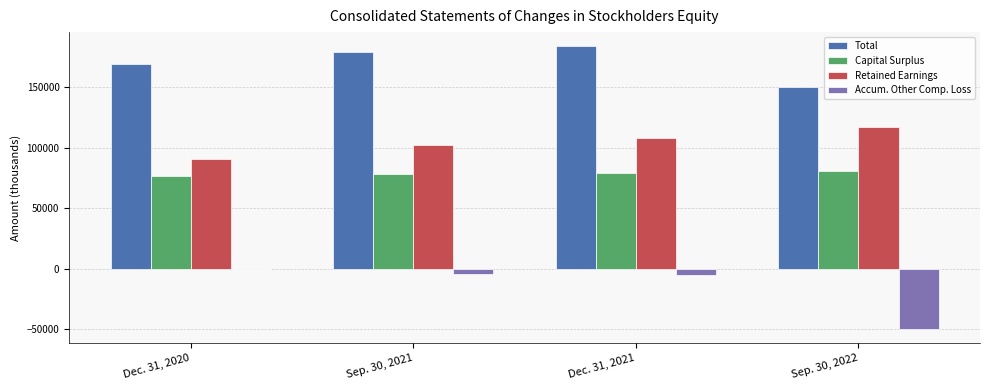

Which series changed the most between Sep. 30, 2021 and Sep. 30, 2022?

Accum. Other Comp. Loss